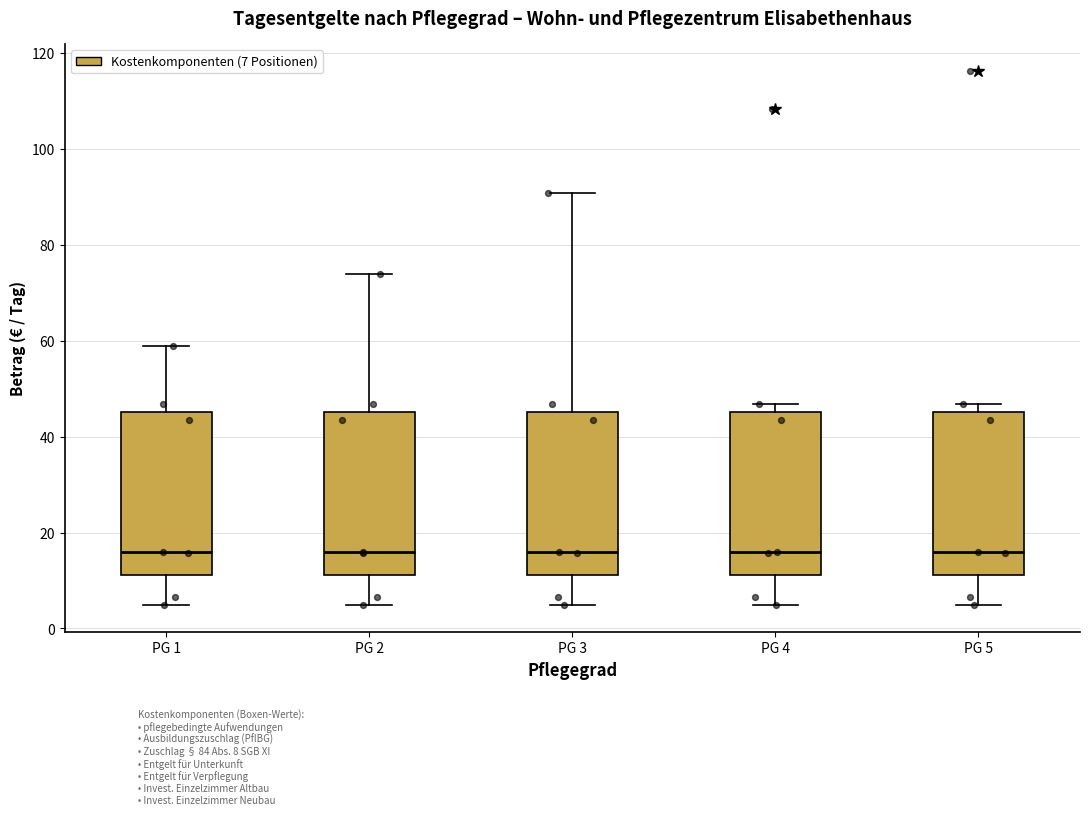

Where is the lower edge of the box for PG 3 on the y-axis? The values are not printed on the chart, so give them approximately, as read against the axis.

12